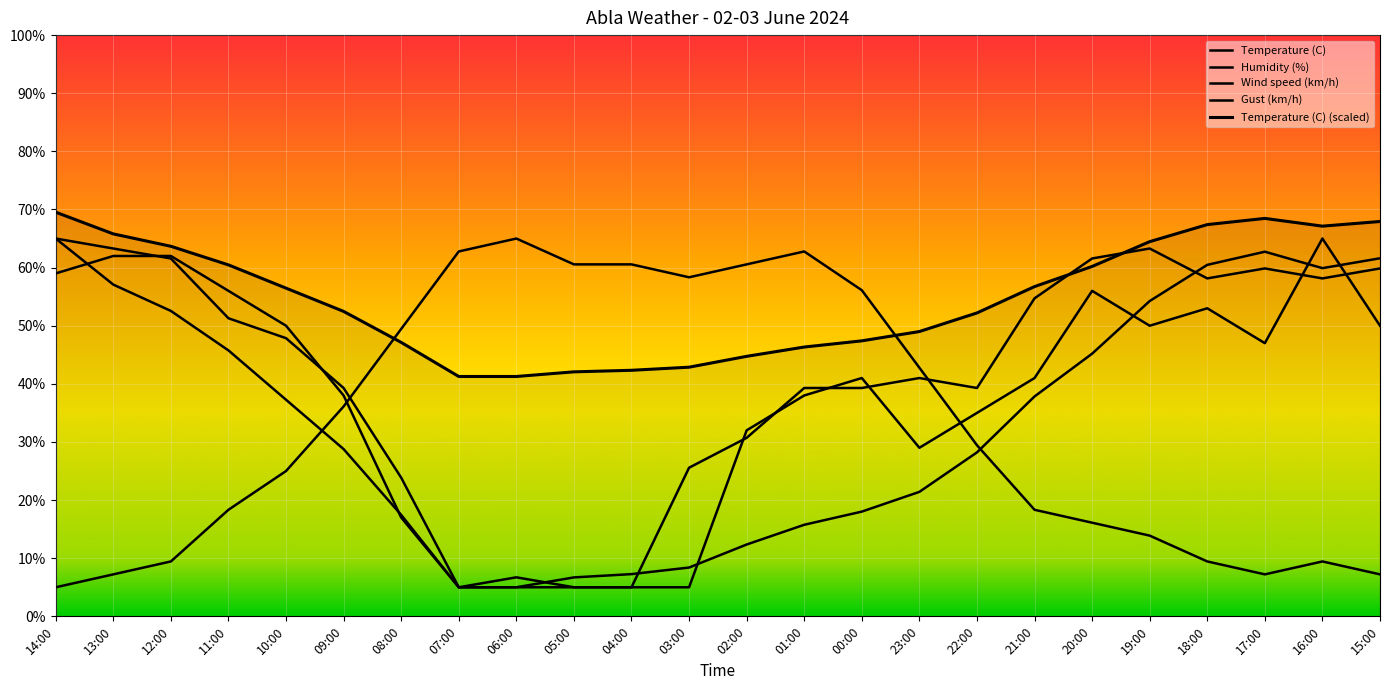

Between 10:00 and 05:00, which series saw the biggest shift?

Wind speed (km/h)